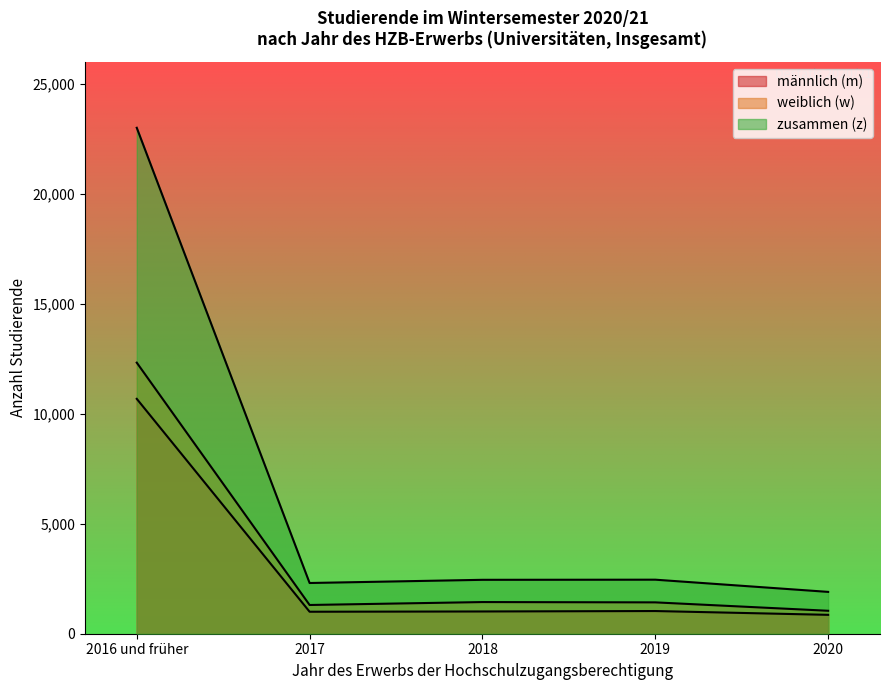

What is the label of the 1st point from the left?

2016 und früher